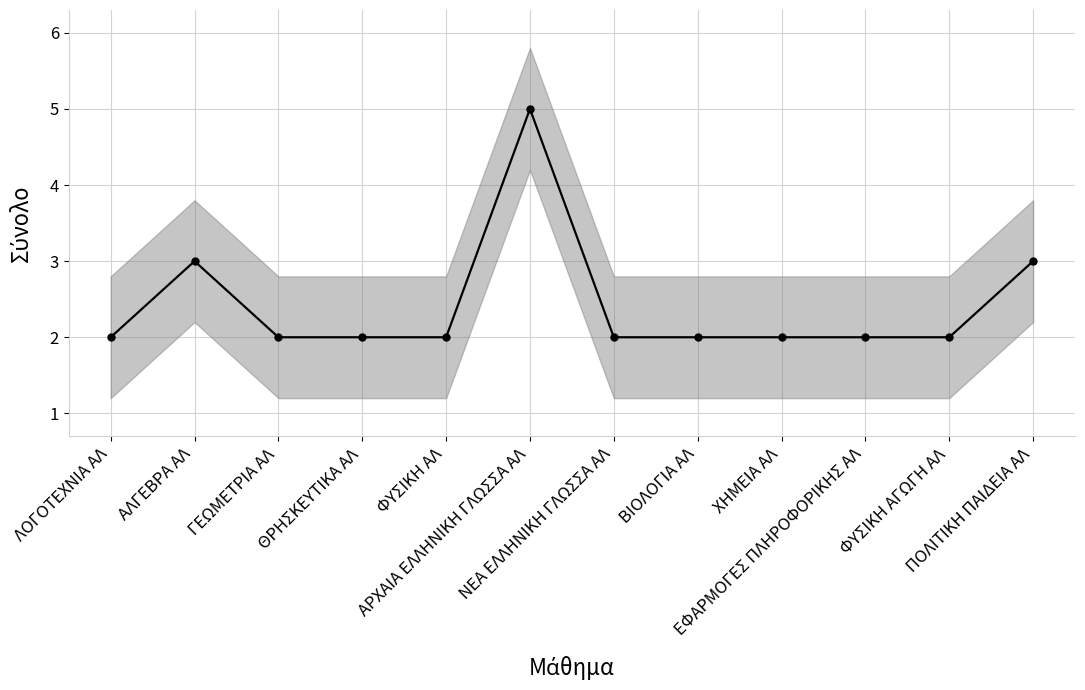

Where is the first local maximum?

ΑΛΓΕΒΡΑ ΑΛ